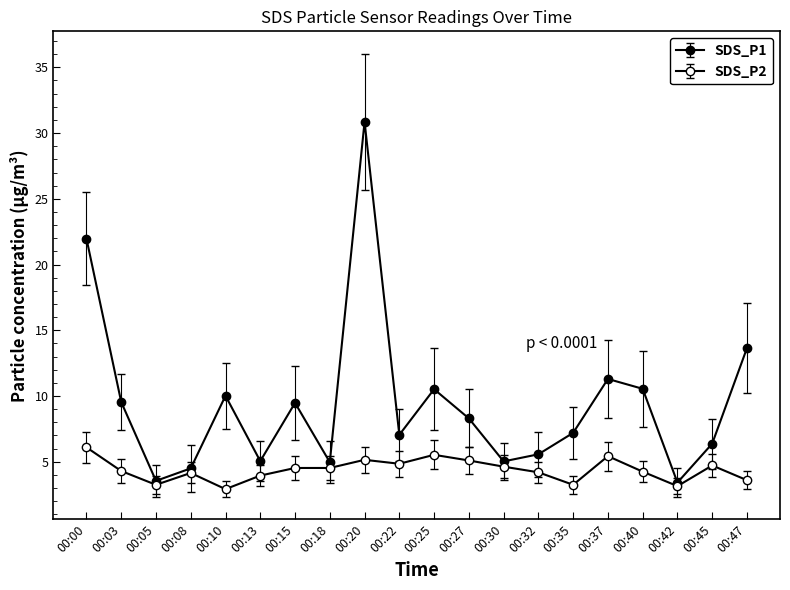

What is the difference between the second highest and second lowest values in the SDS_P2 series?

2.4